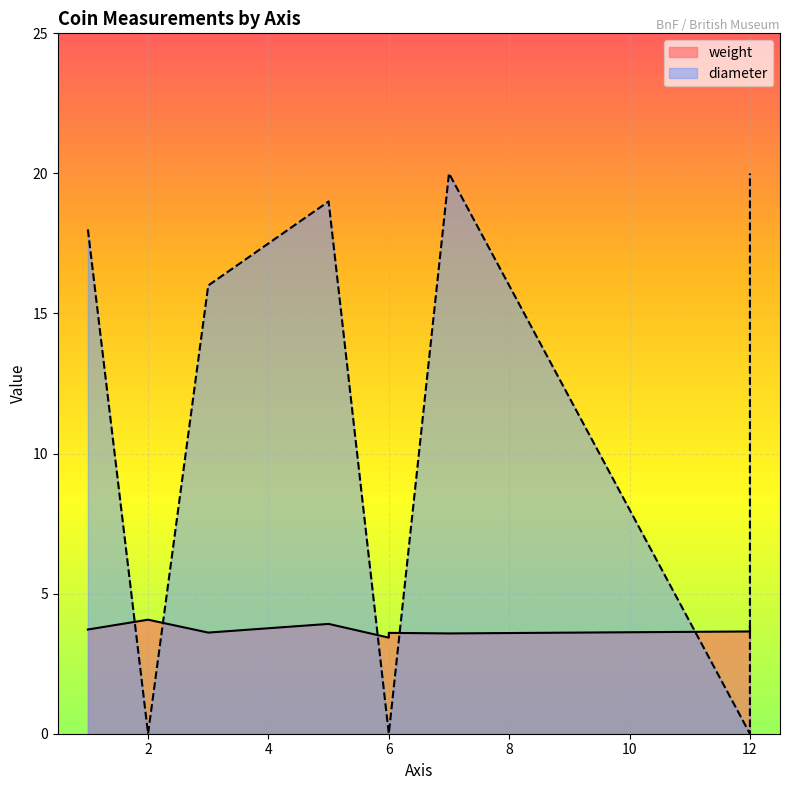

What are all the series names shown in the legend?

weight, diameter